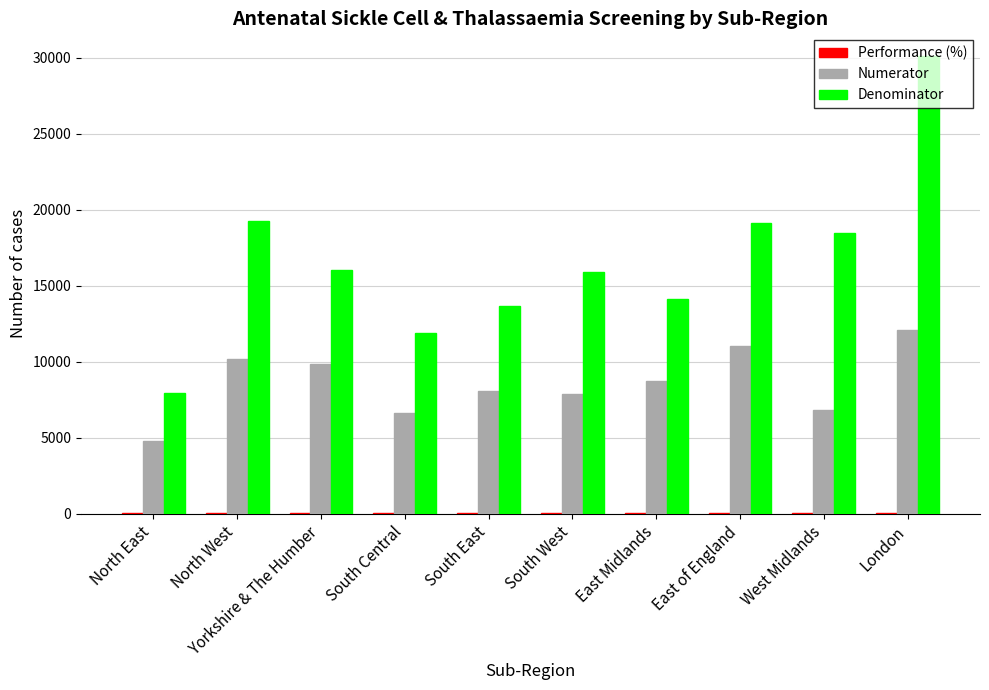

True or false: Denominator has a value of 21931.1 at South East.

False